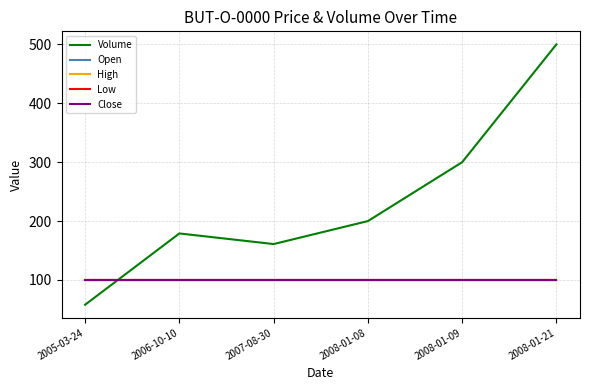

Does the chart display data point markers on the line(s)?

No